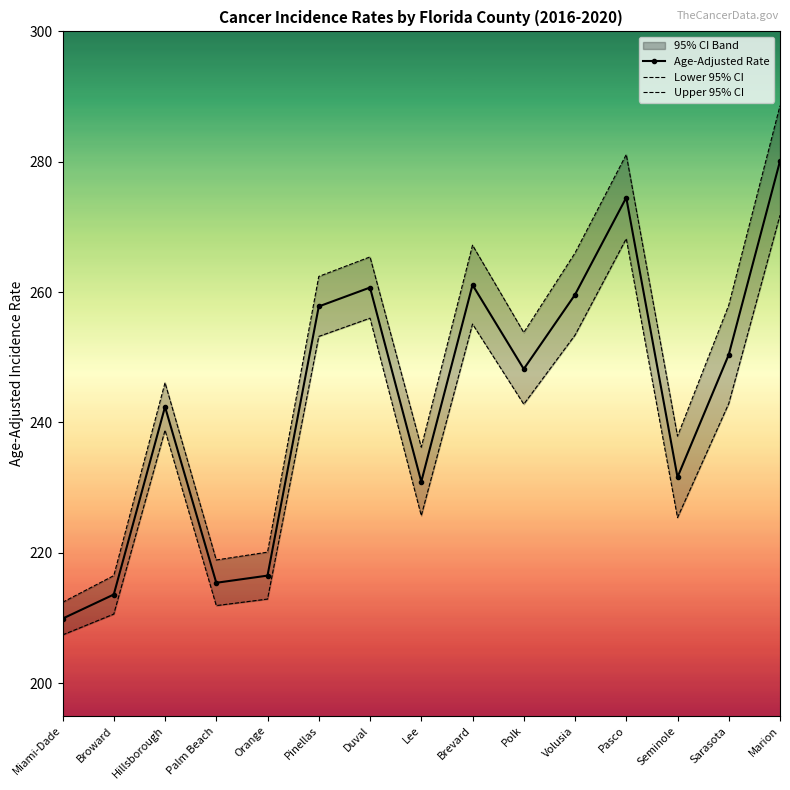

The value of Upper 95% CI at Broward is 67.1. True or false?

False